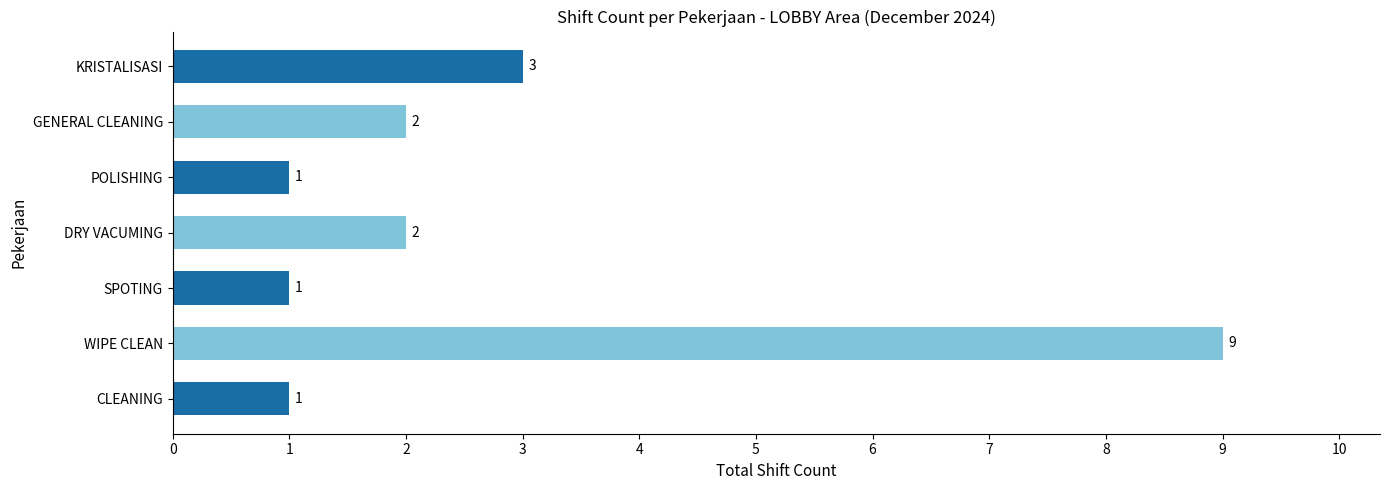

What is the ratio of the value at DRY VACUMING to the value at GENERAL CLEANING?

1.0